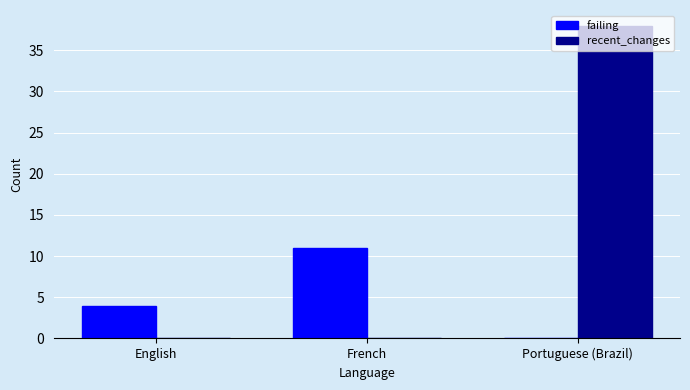

At which label does failing reach its peak?

French